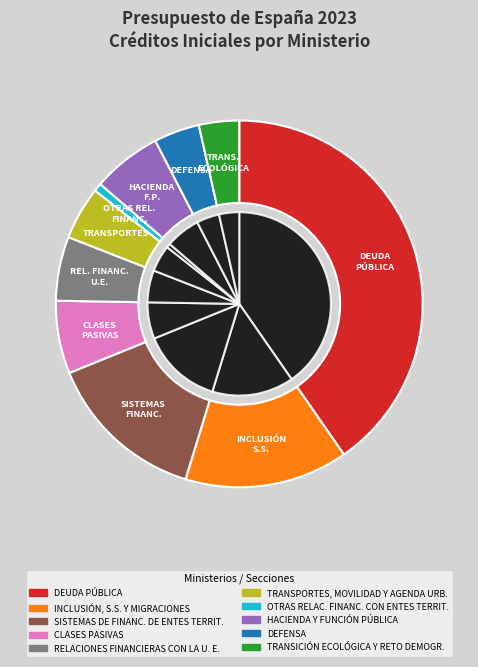

Is it true that OTRAS RELAC. FINANC. CON ENTES TERRIT. is 1% of the pie?

True